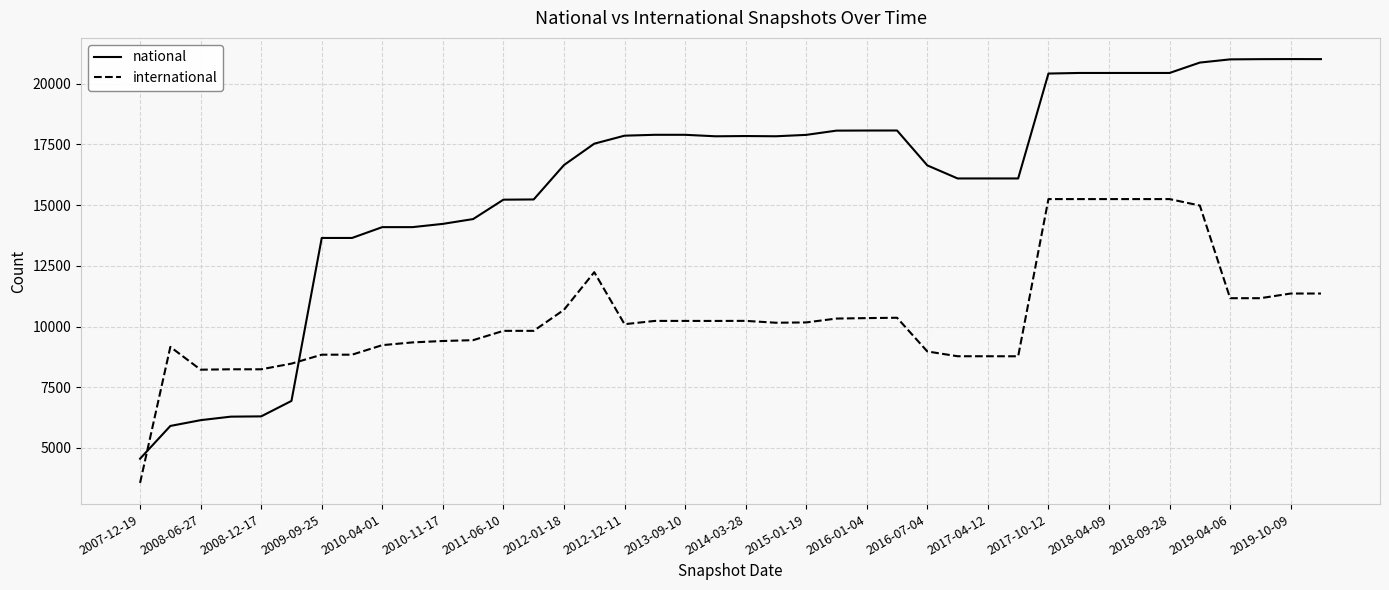

List the series in order of their overall mean, lowest first.

international, national